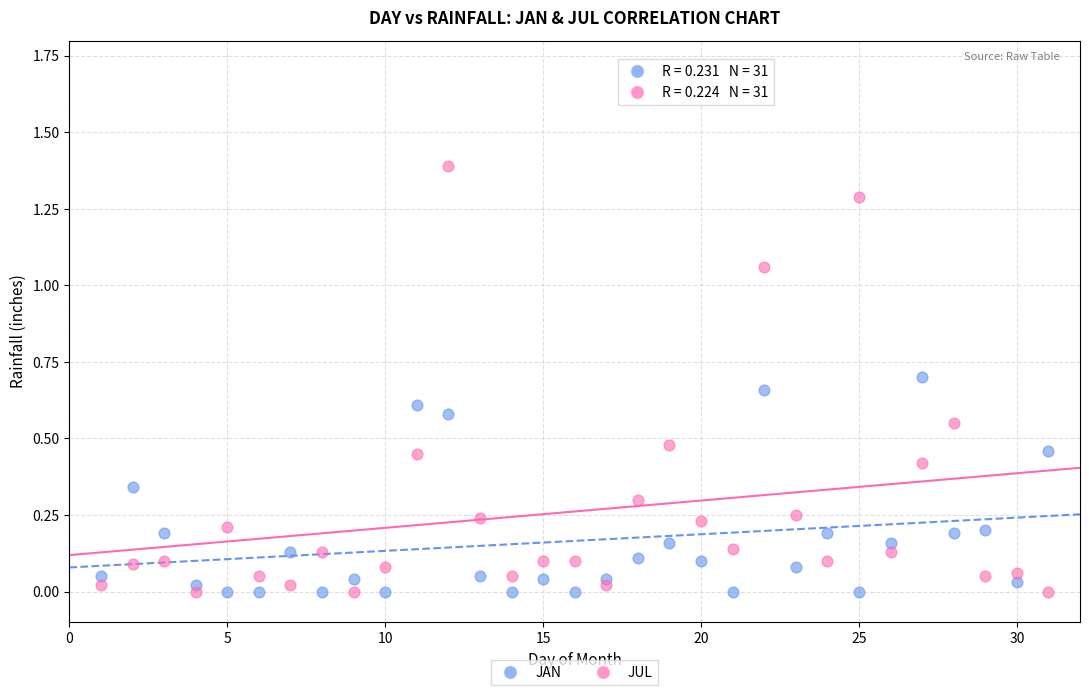

Which series reaches the maximum Y coordinate?

JUL